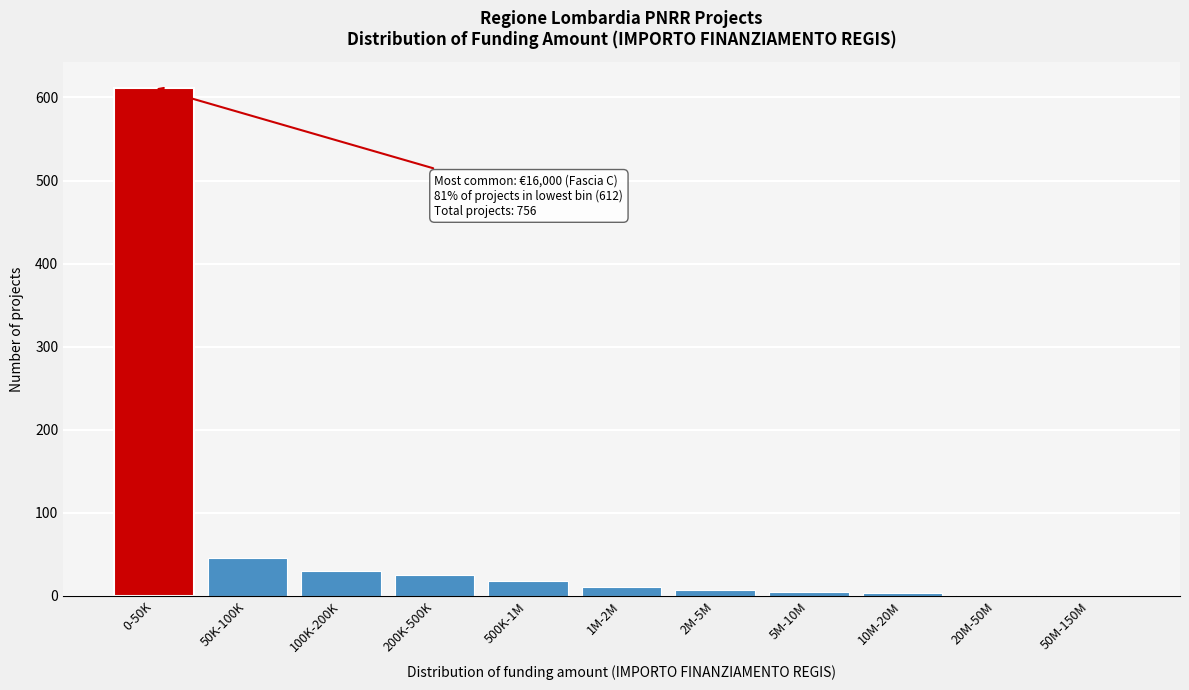

At which label is the value closest to 306?

50K-100K